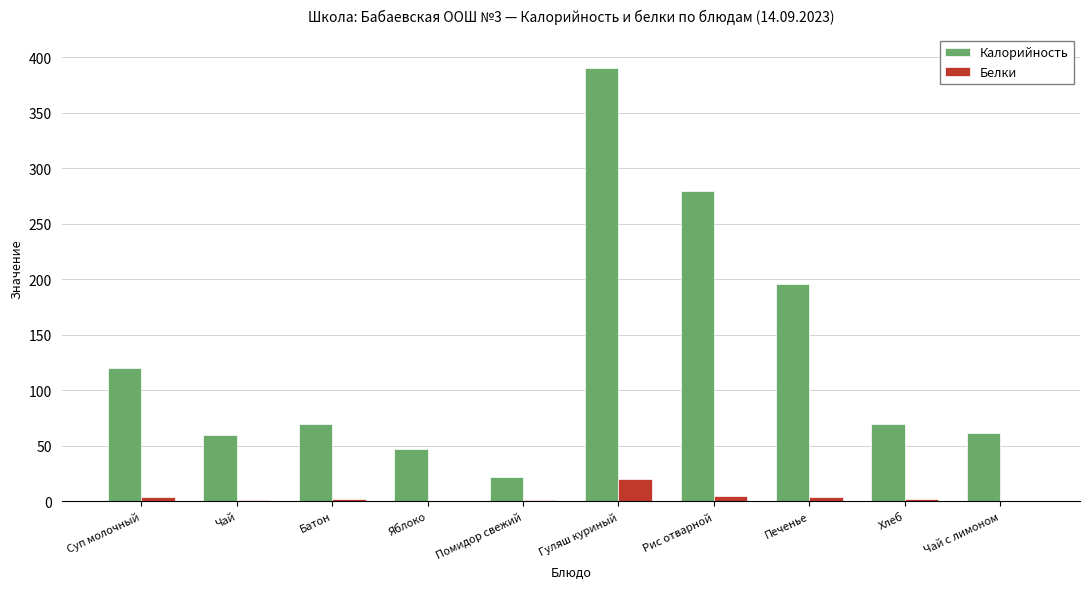

Which series changed the most between Помидор свежий and Печенье?

Калорийность